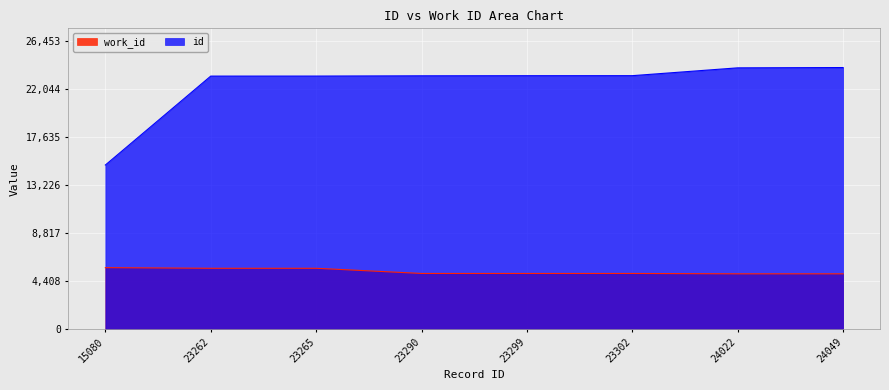

How many lines are shown in the chart?

2